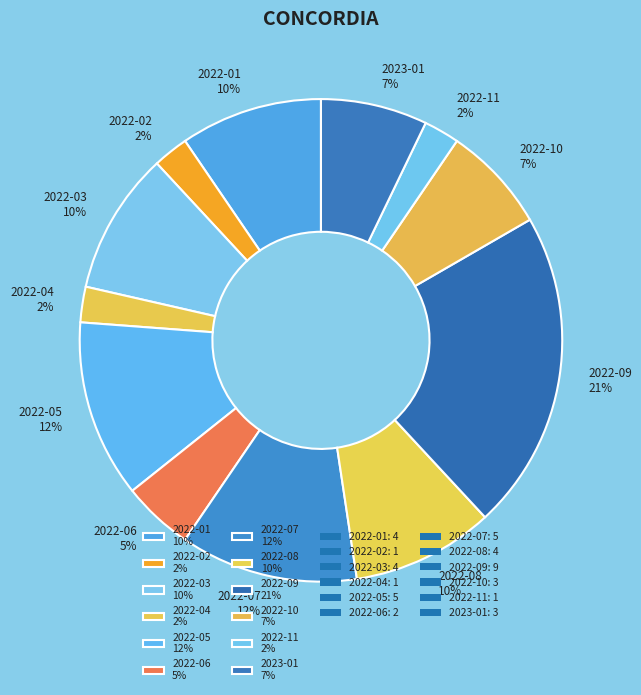

How many segments does this pie chart have?

12